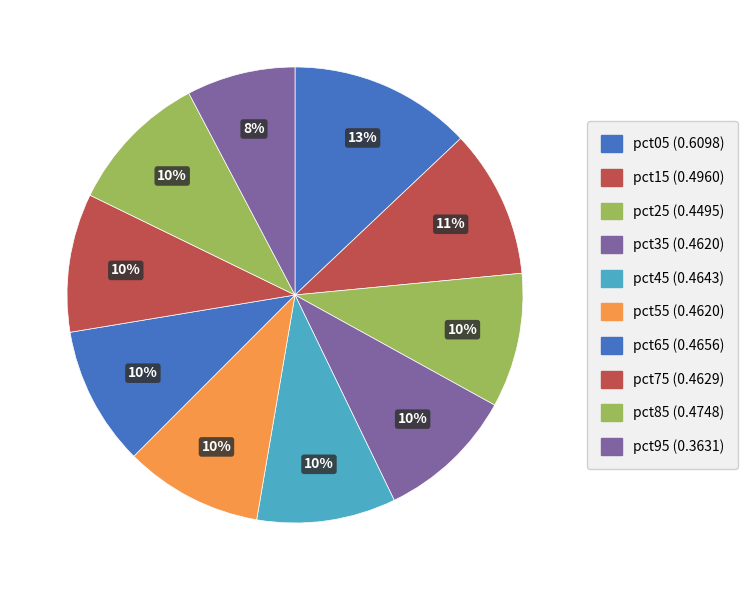

Is it true that pct25 is 10% of the pie?

True